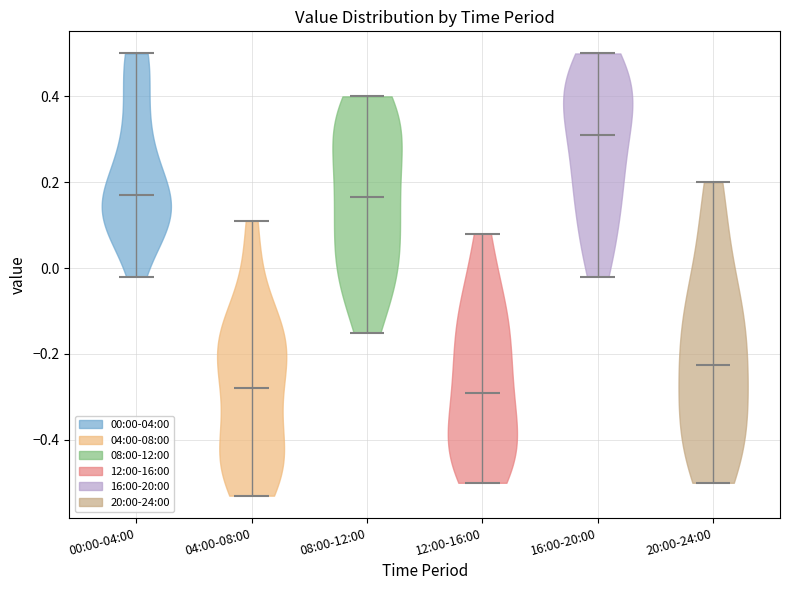

Reading left to right, read every violin against the y-axis: where its median line is, and the lowest and highest points it reaches. The values are not printed on the chart, so give them approximately, as read against the axis.

00:00-04:00: median line 0.18, lowest point -0.02, highest point 0.50
04:00-08:00: median line -0.28, lowest point -0.52, highest point 0.12
08:00-12:00: median line 0.16, lowest point -0.14, highest point 0.40
12:00-16:00: median line -0.28, lowest point -0.50, highest point 0.08
16:00-20:00: median line 0.32, lowest point -0.02, highest point 0.50
20:00-24:00: median line -0.22, lowest point -0.50, highest point 0.20